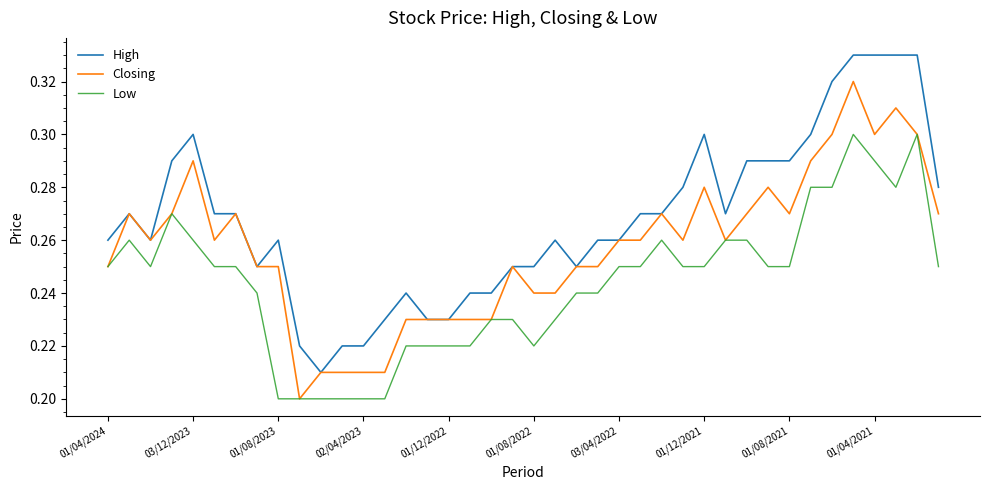

Which series has the largest total across all categories?

High